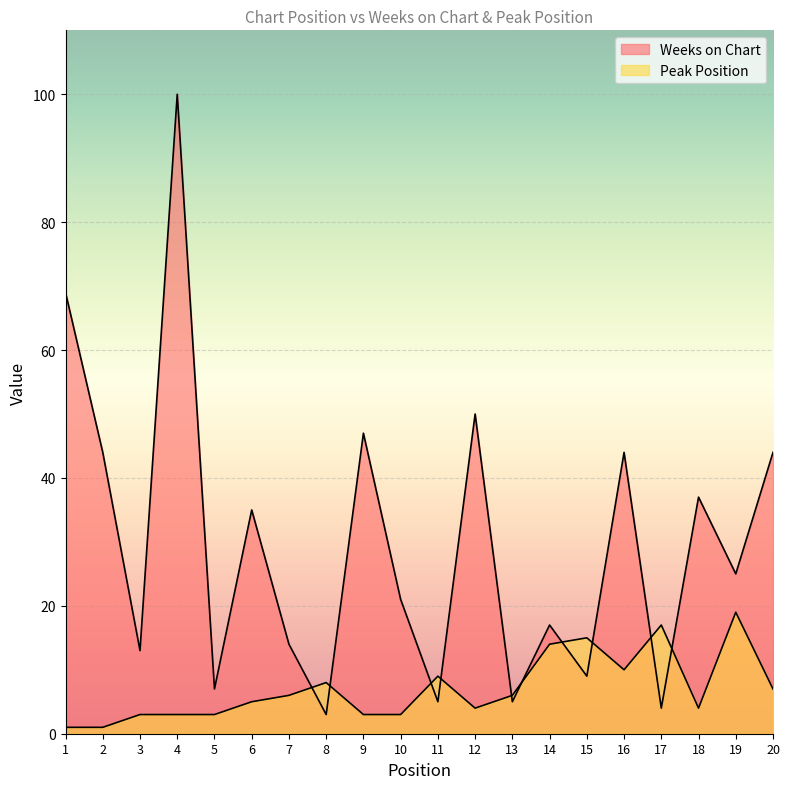

Which series ends up on top after the final intersection of Peak Position and Weeks on Chart?

Weeks on Chart